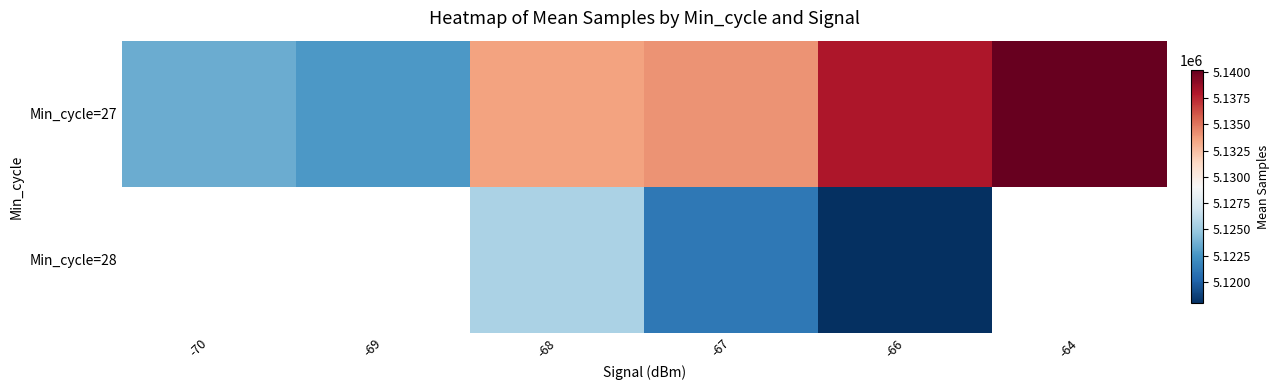

The value of Min_cycle=27 at -69 is 8387137.6. True or false?

False